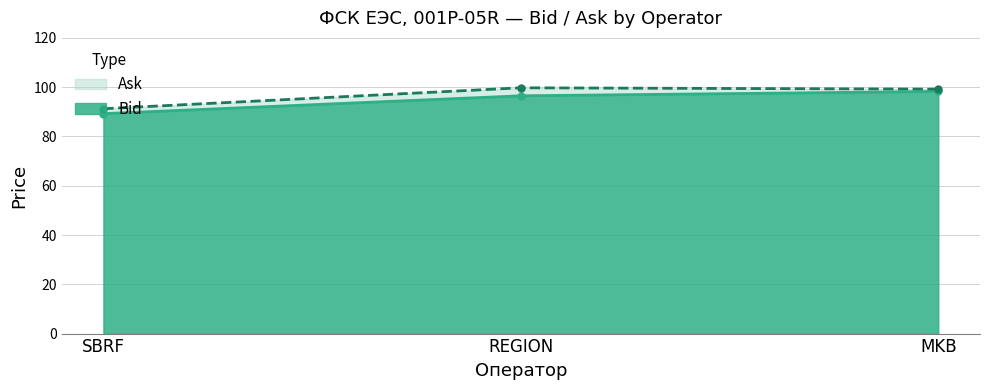

What is the greatest value displayed?

99.8